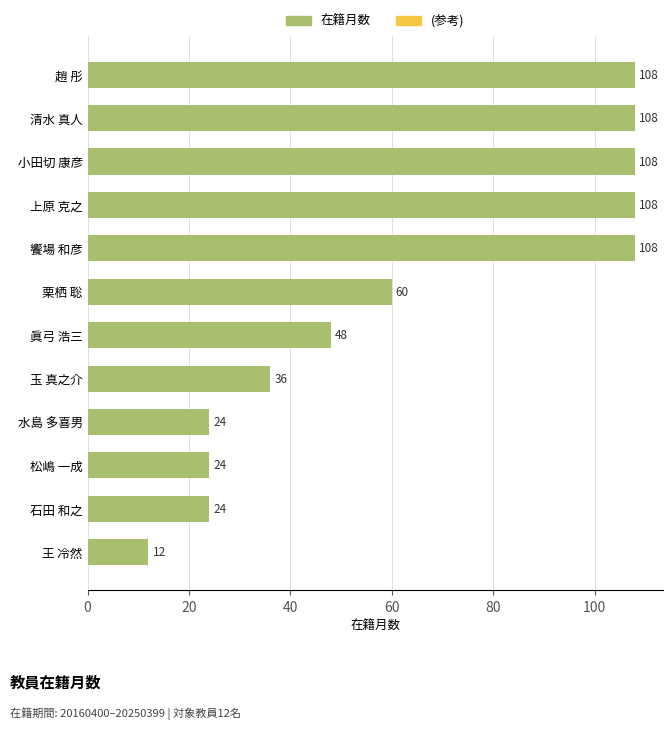

Which has a higher value, 上原 克之 or 栗栖 聡?

上原 克之